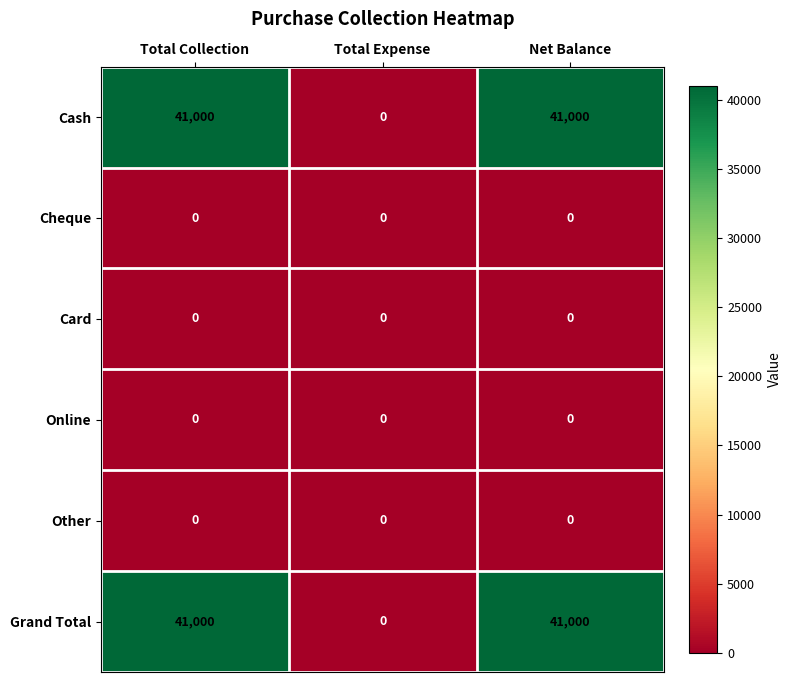

How many series are shown in this chart?

6